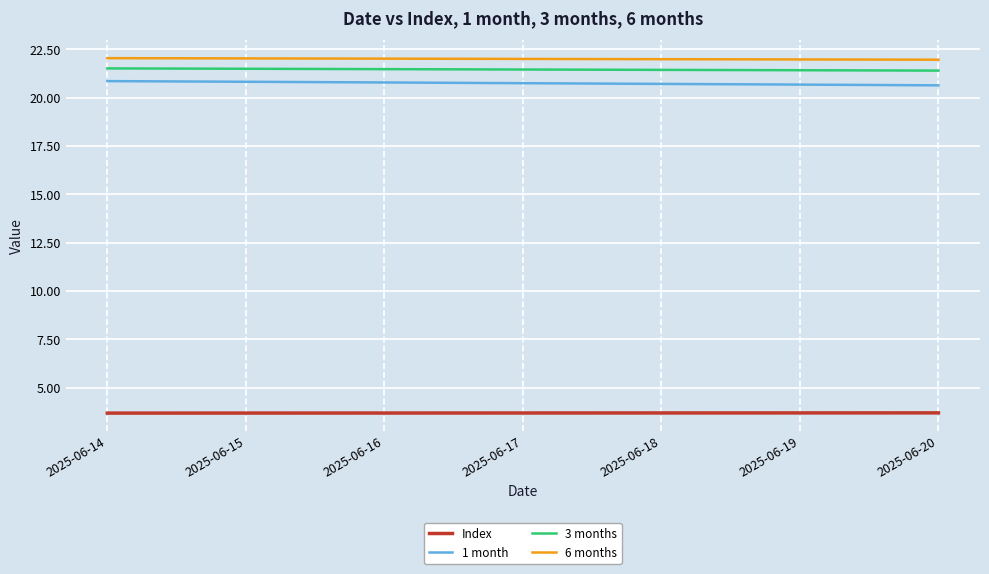

How many lines are shown in the chart?

4